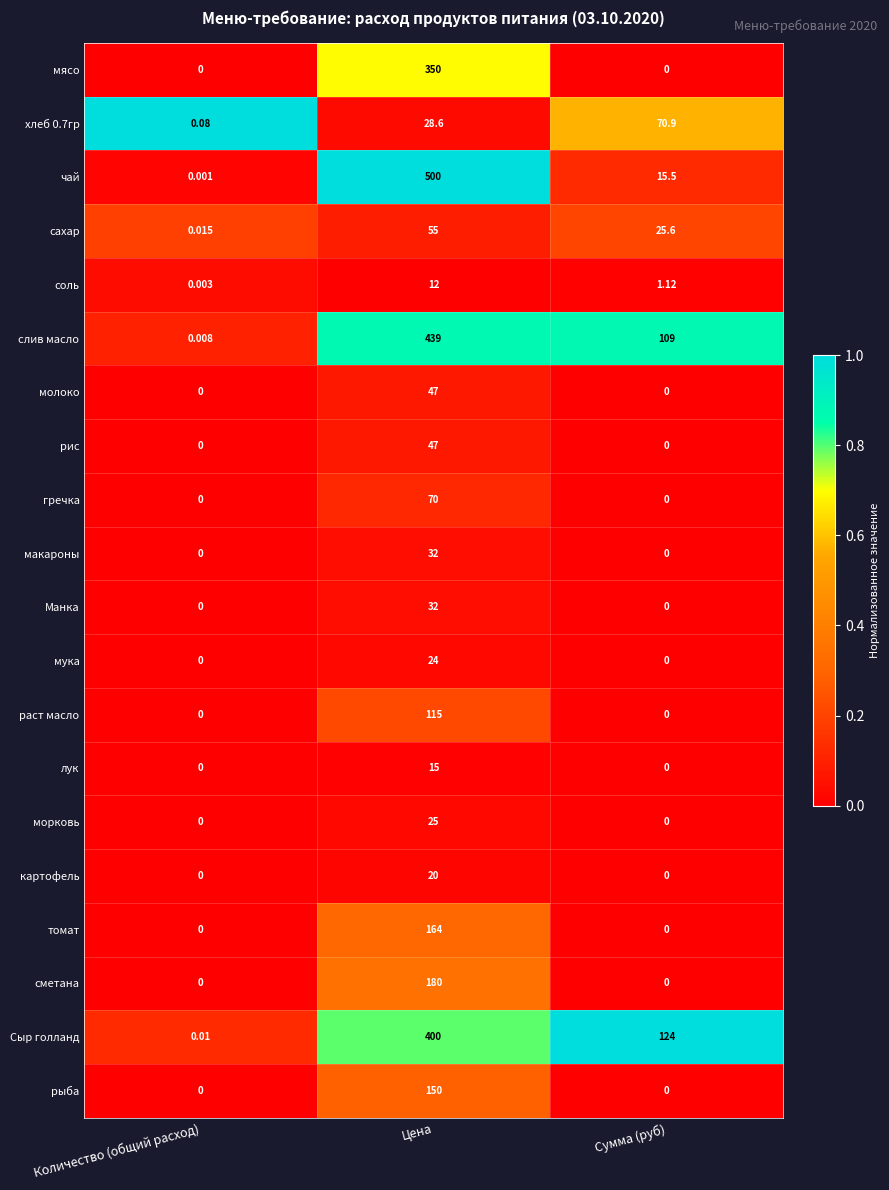

What is the total value across all series at Цена?

2705.6